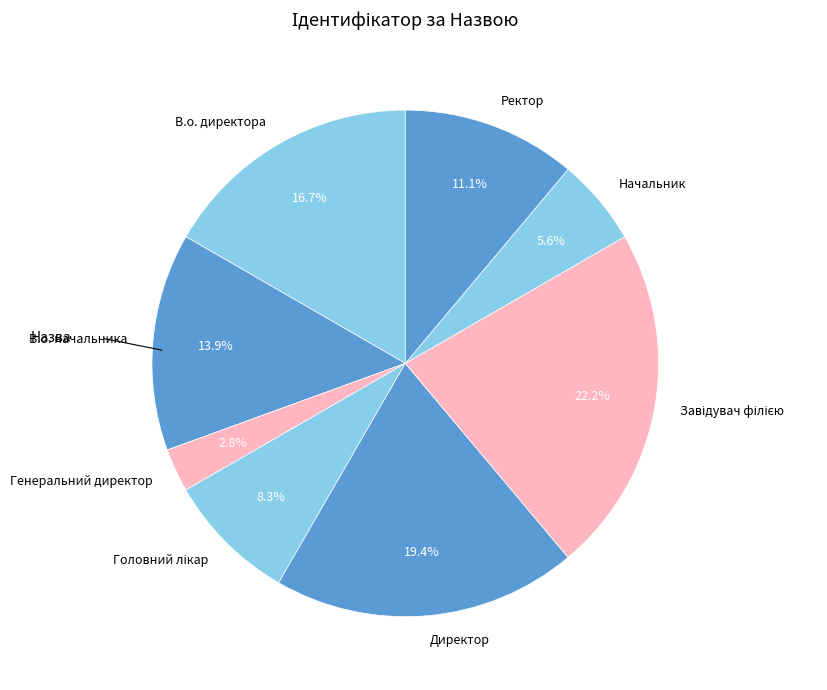

How many slices are in this pie chart?

8